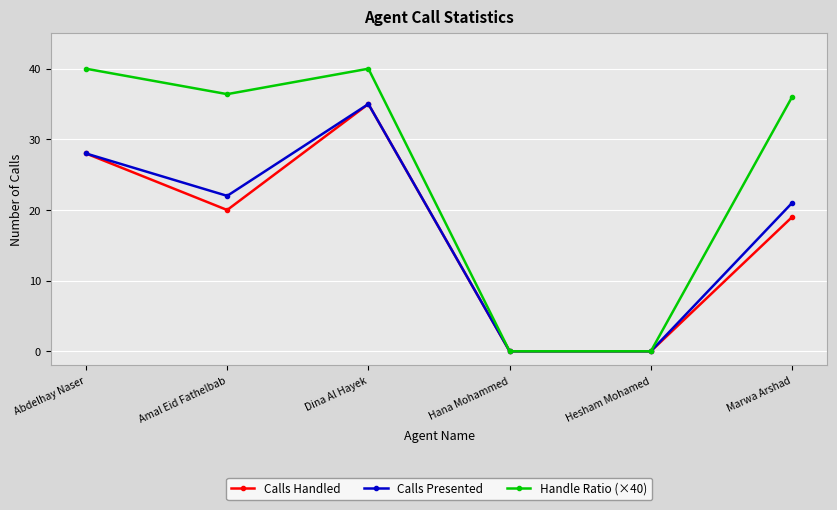

Where is Calls Presented nearest to the value 17?

Marwa Arshad